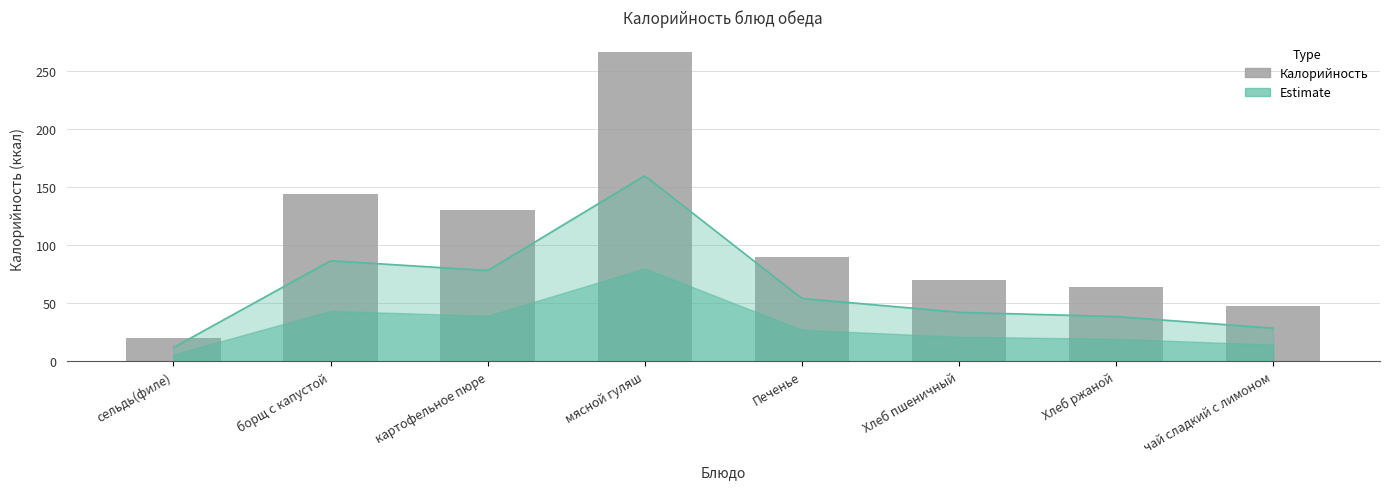

What is the difference between the second highest and minimum values?

124.5